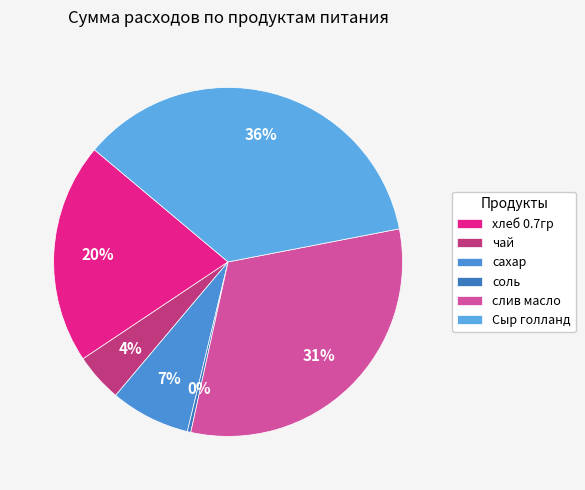

The чай slice represents 4% of the pie. True or false?

True